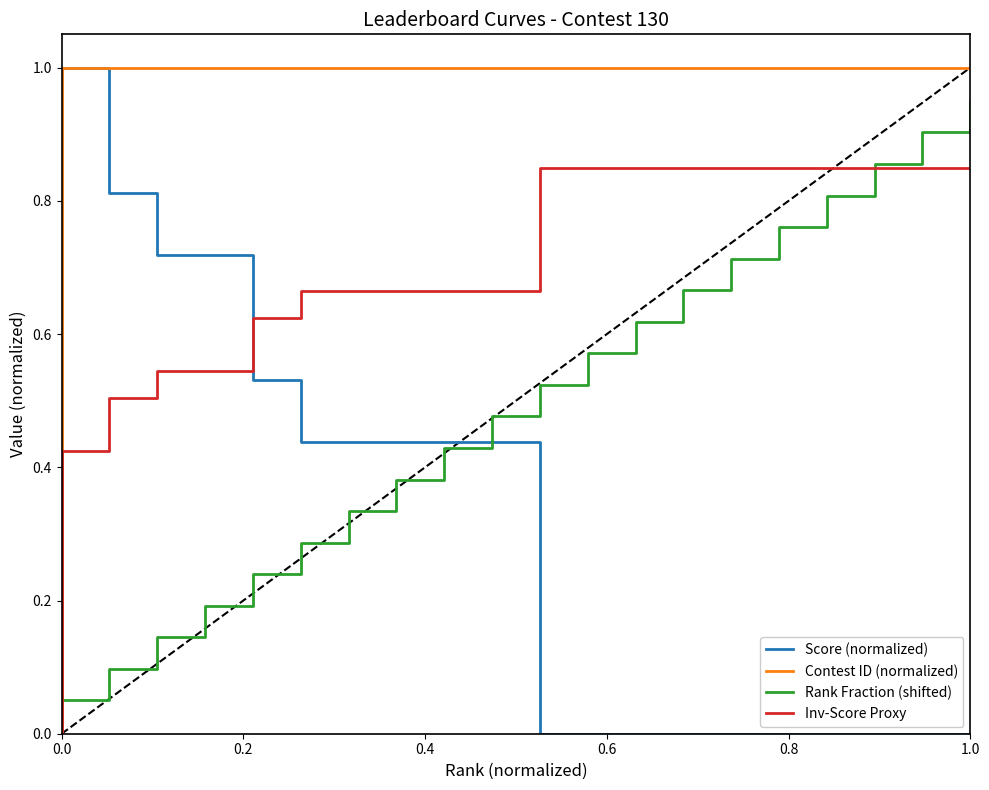

Rank the series by their average value, from highest to lowest.

Contest ID (normalized), Inv-Score Proxy, Rank Fraction (shifted), Score (normalized)